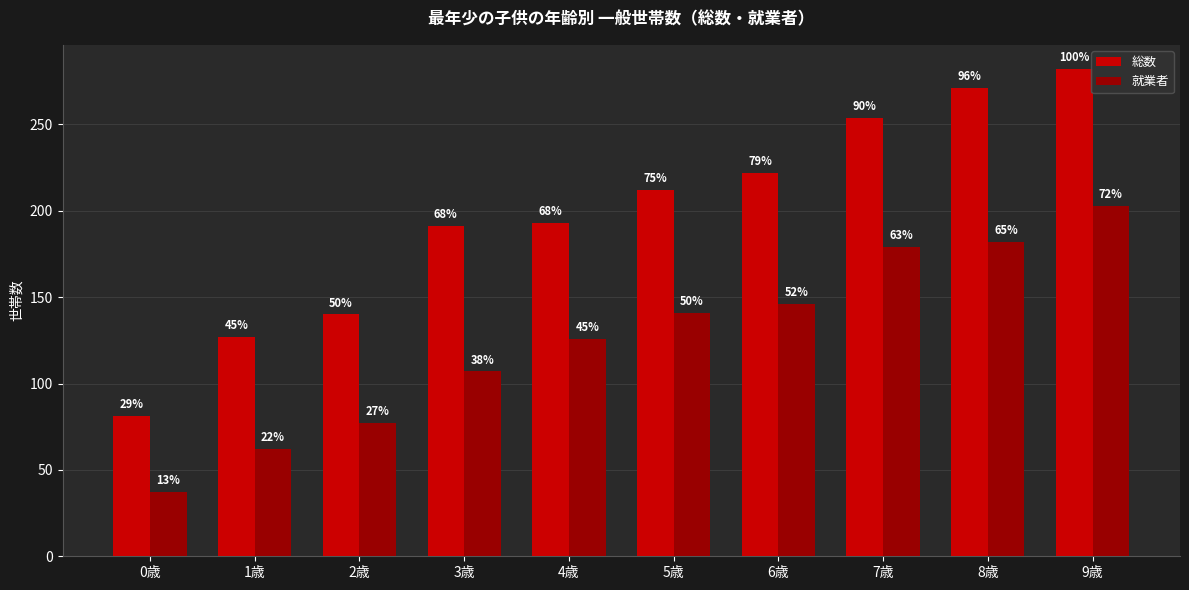

What are all the series names shown in the legend?

総数, 就業者